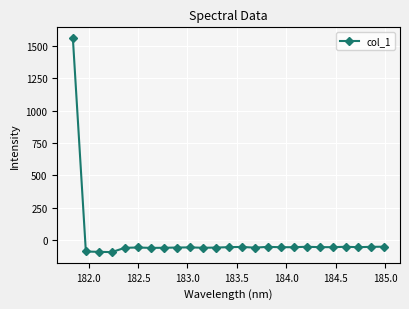

What is the value of the 3rd point from the left?

-92.4